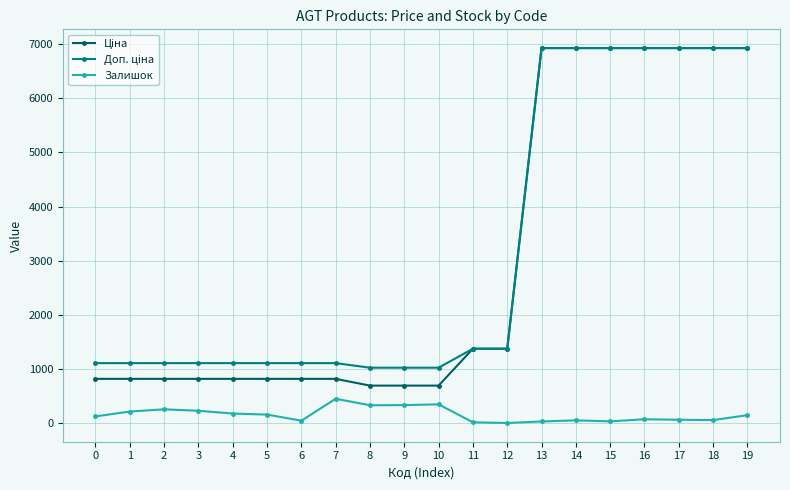

What is the maximum value shown in the chart?

6925.7